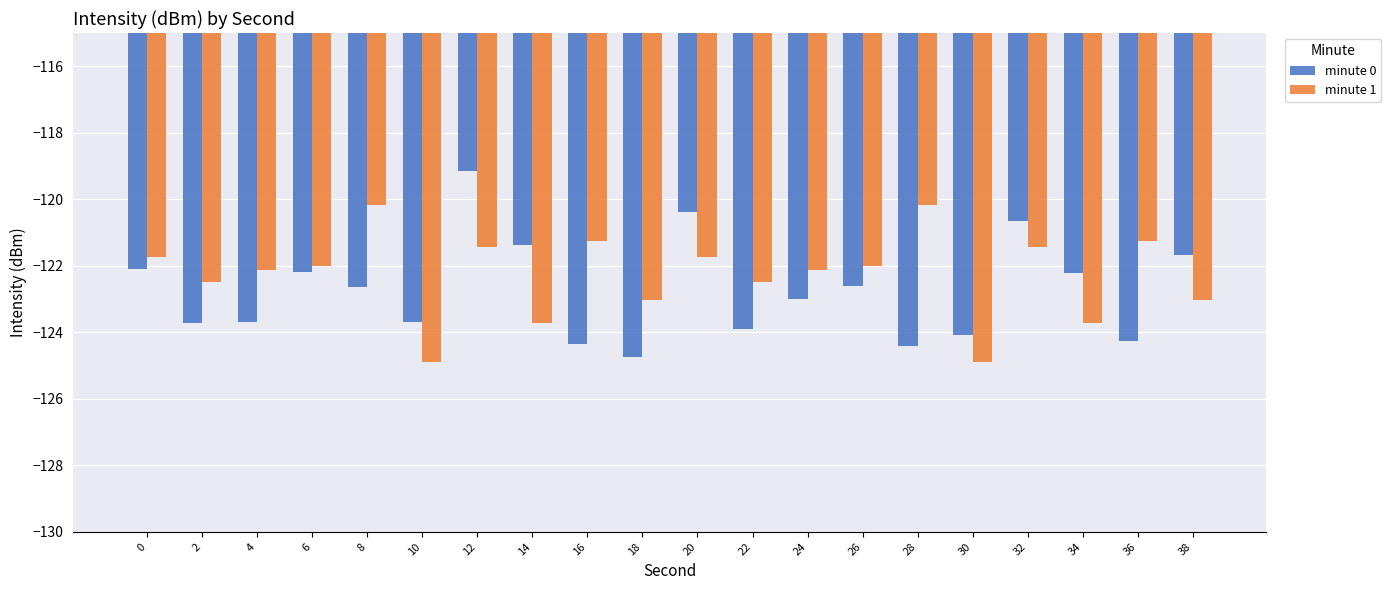

At which label does minute 0 first exceed -122?

12